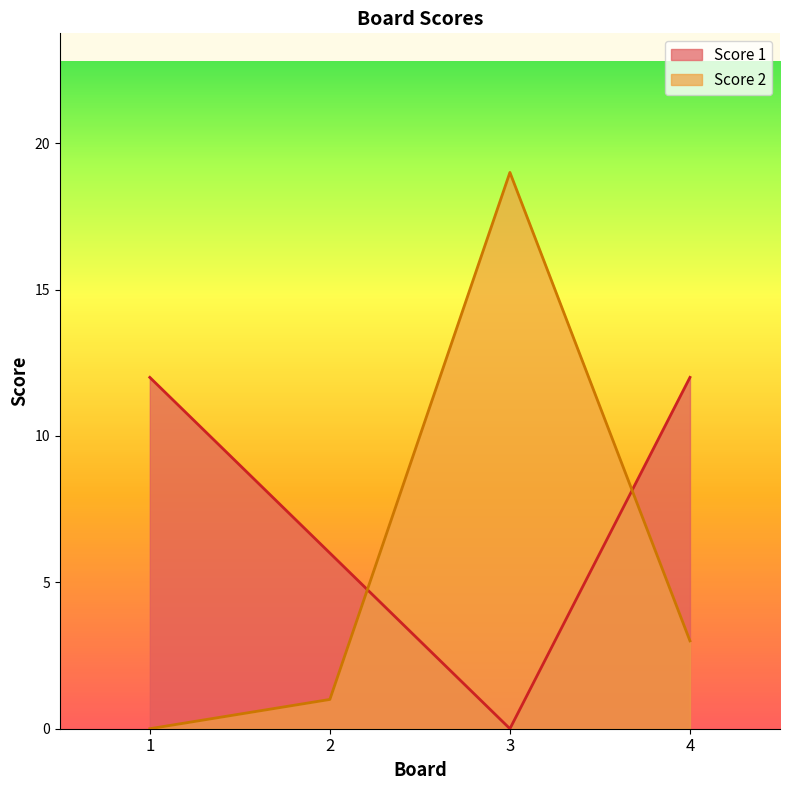

What is the greatest value displayed?

19